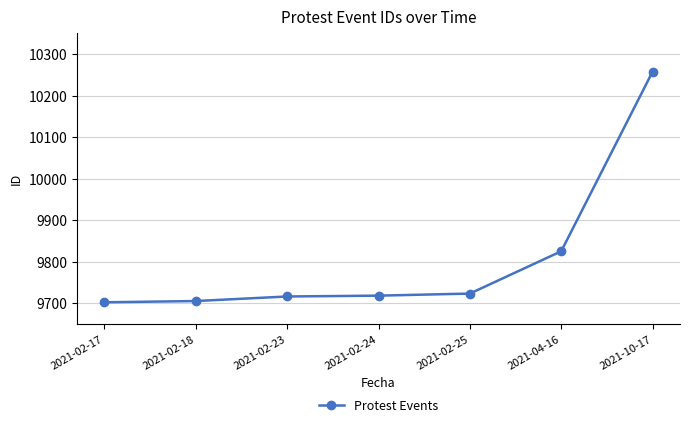

True or false: the data shows 9702 at 2021-02-17.

True